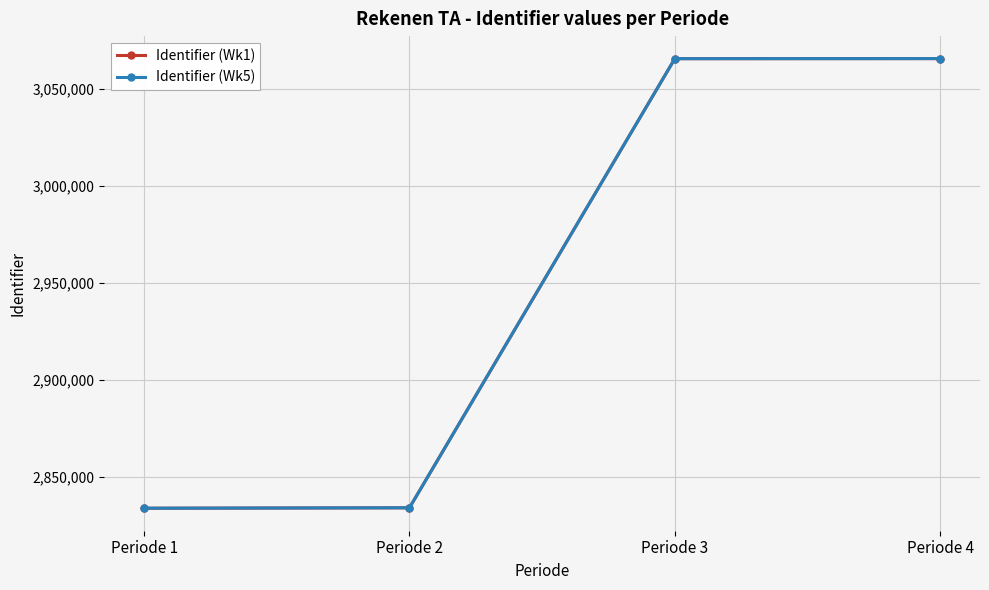

What is the difference between the Identifier (Wk5) values at Periode 2 and Periode 1?

227